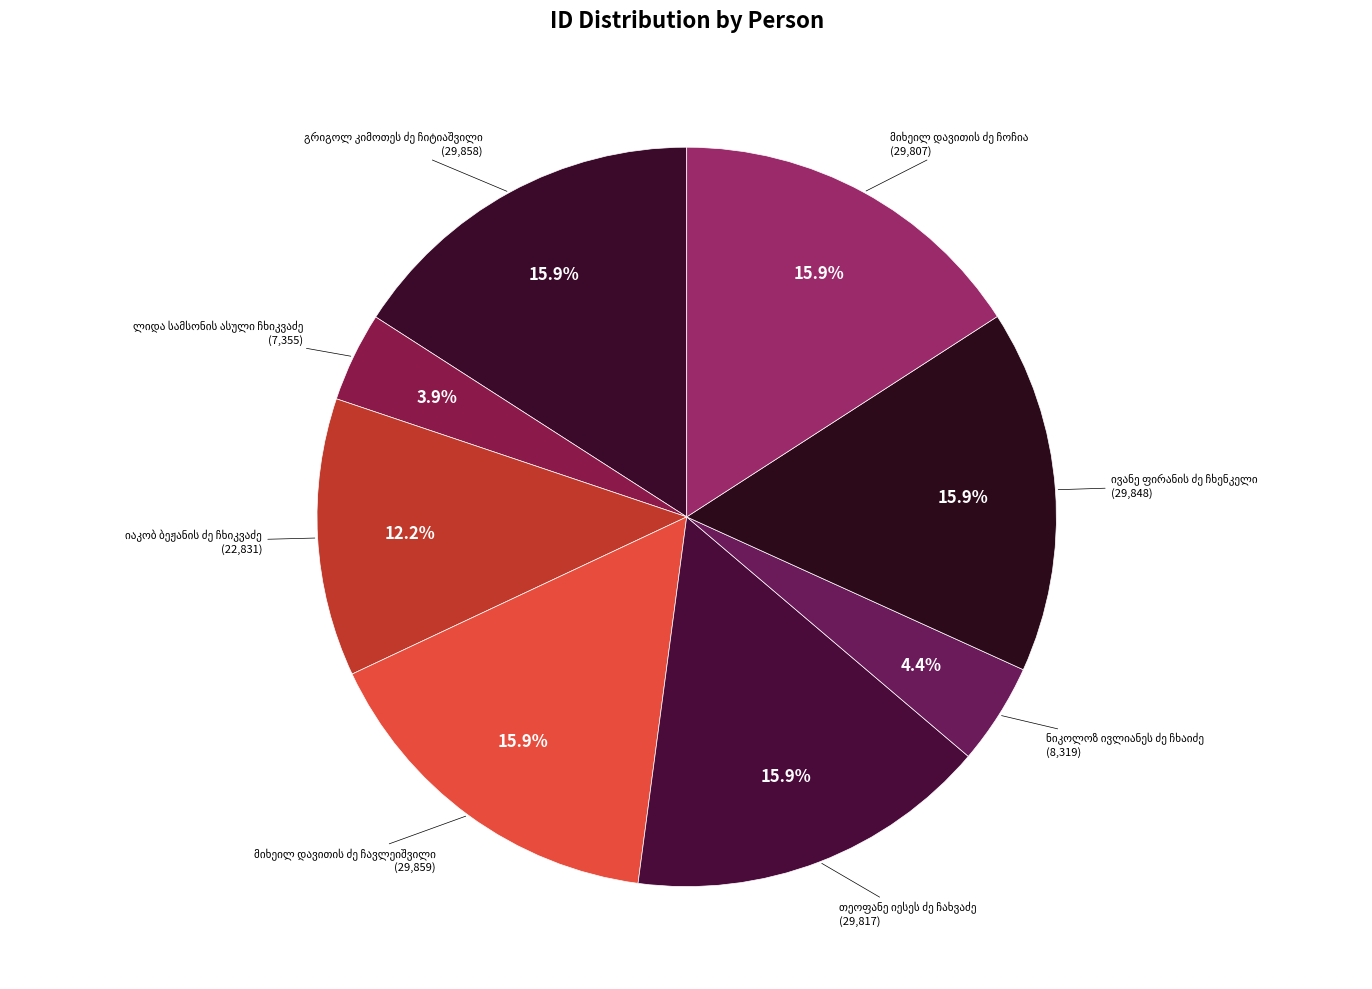

How many slices are in this pie chart?

8